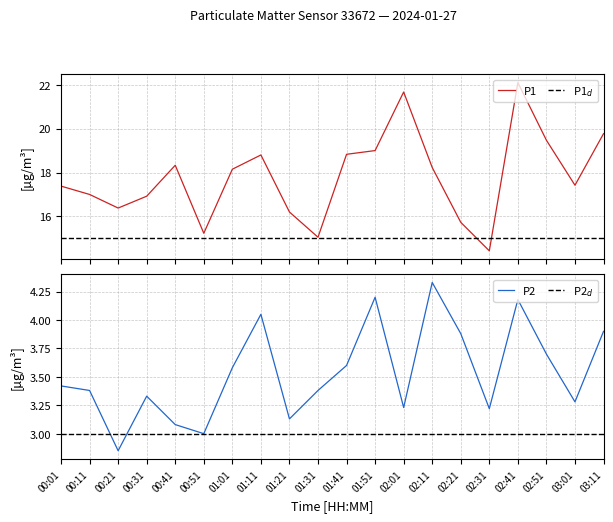

True or false: P2 has more than 2 points higher than both neighbors.

True